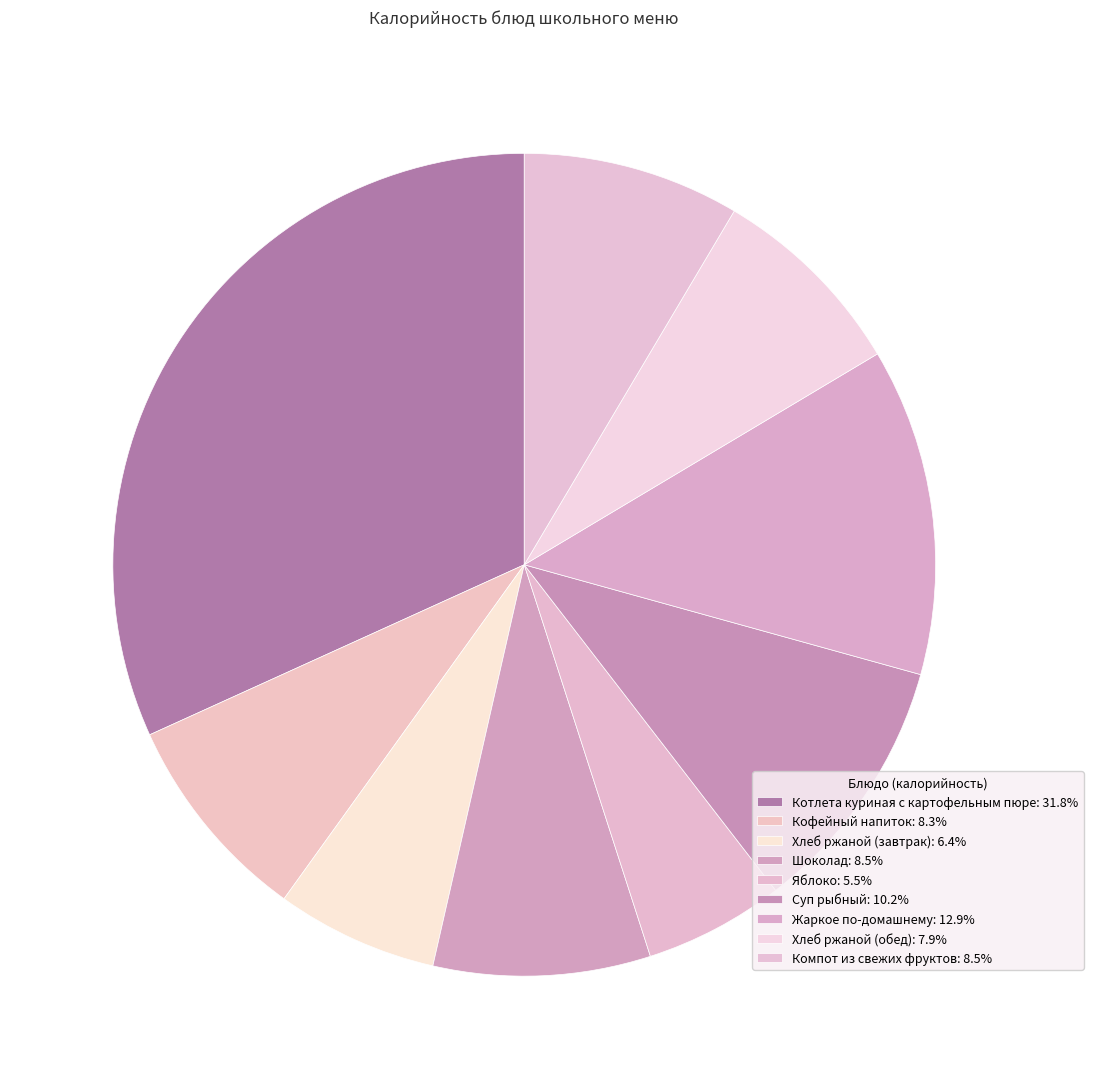

Does any single category account for the majority?

No